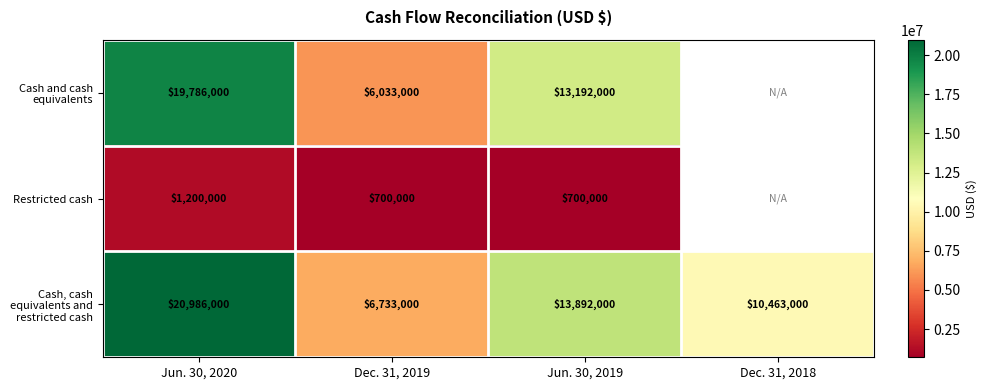

What is the average value of the Cash, cash equivalents and restricted cash series?

13018500